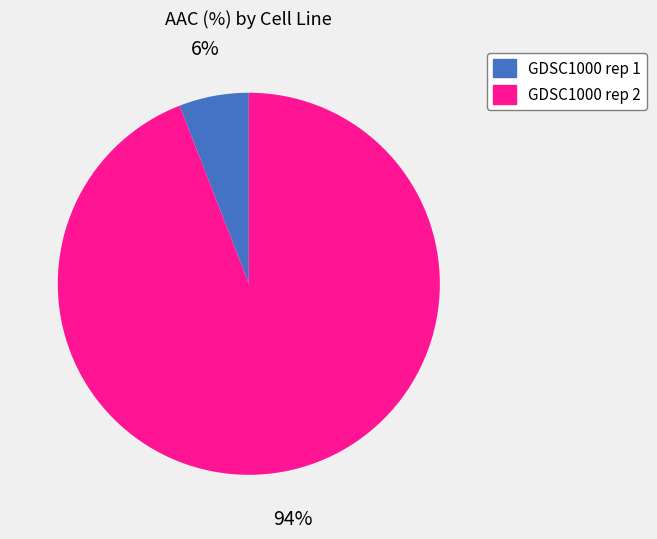

Between GDSC1000 rep 2 and GDSC1000 rep 1, which is larger?

GDSC1000 rep 2